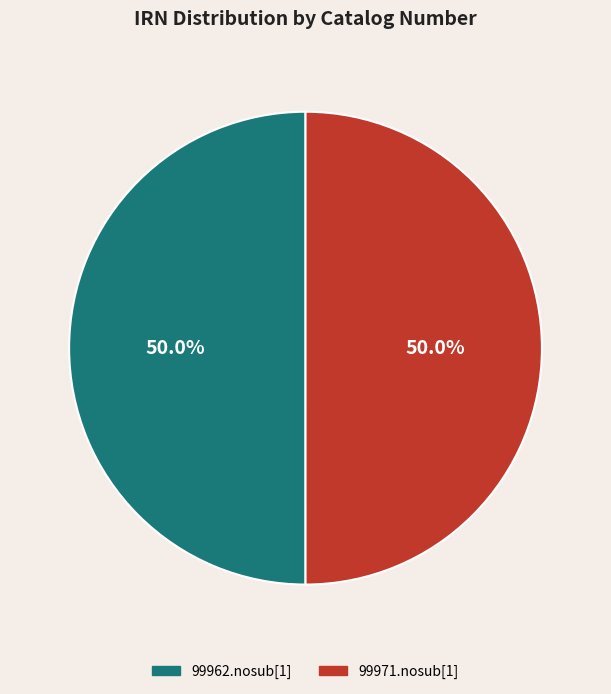

Approximately how many times larger is the value at 99971.nosub[1] compared to 99962.nosub[1]?

1.0